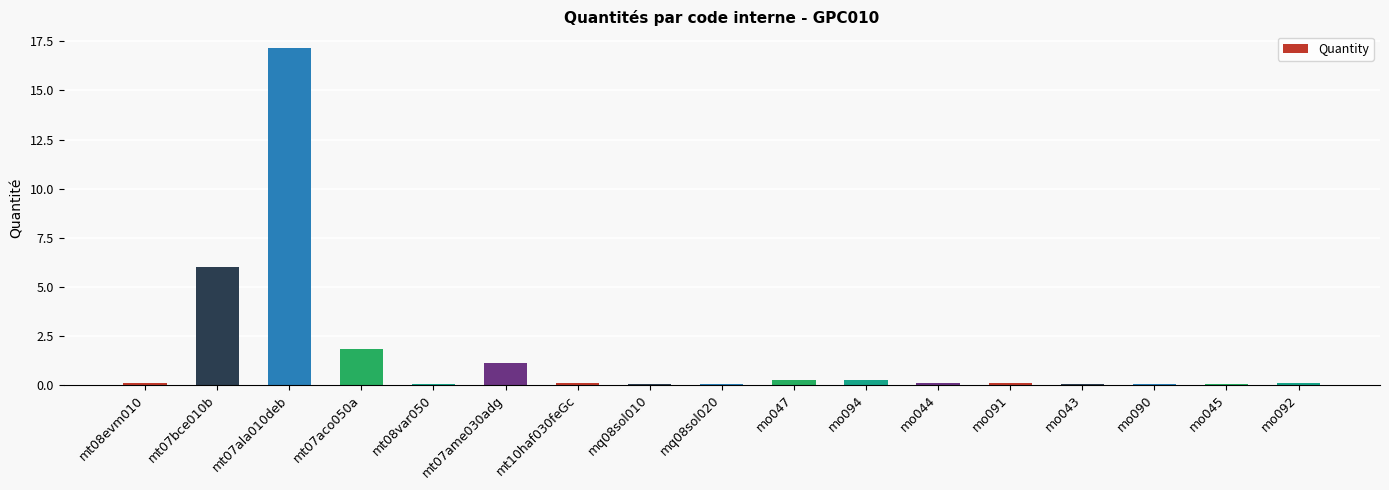

True or false: the data shows 0.0 at mt08var050.

True